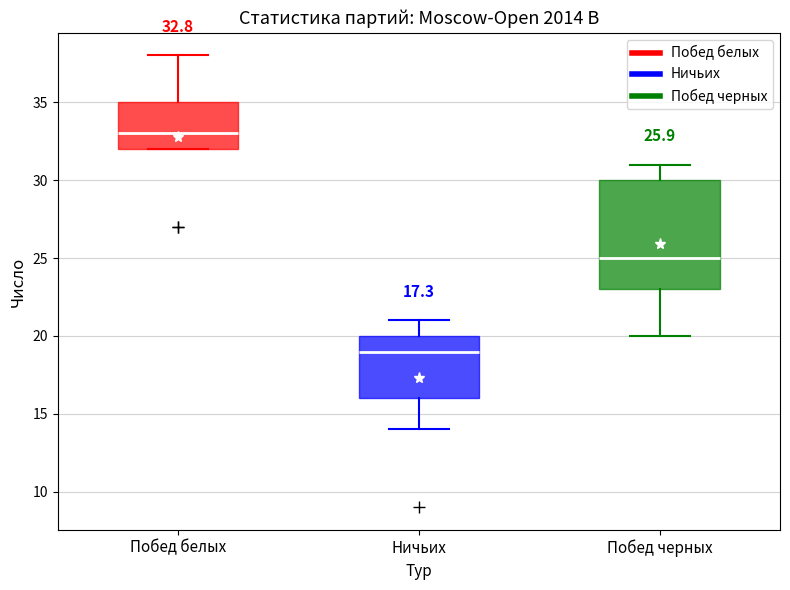

Which box has the highest median line?

Побед белых